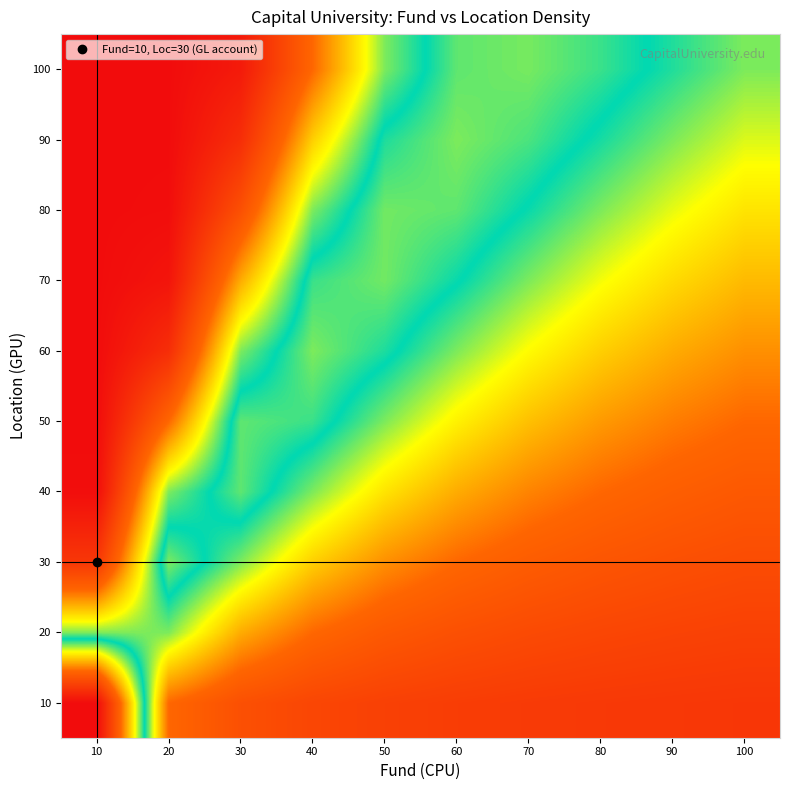

Reading right to left, list all the values displayed in this chart.

10: 100=4.5	90=4.7	80=4.8	70=5.0	60=5.2	50=5.6	40=6.2	30=7.3	20=9.6	10=38.3
20: 100=5.6	90=5.9	80=6.2	70=6.6	60=7.3	50=8.2	40=9.6	30=12.2	20=17.3	10=17.3
30: 100=6.8	90=7.3	80=7.8	70=8.6	60=9.6	50=11.2	40=13.5	30=17.3	20=21.0	10=4.6
40: 100=8.2	90=8.8	80=9.6	70=10.7	60=12.2	50=14.3	40=17.3	30=20.5	20=17.3	10=0.2
50: 100=9.6	90=10.5	80=11.5	70=13.0	60=14.8	50=17.3	40=20.0	30=20.5	20=9.6	10=0.0
60: 100=11.2	90=12.2	80=13.5	70=15.2	60=17.3	50=19.6	40=21.0	30=17.3	20=3.6	10=0.0
70: 100=12.7	90=14.0	80=15.5	70=17.3	60=19.3	50=20.8	40=20.0	30=12.2	20=0.9	10=0.0
80: 100=14.3	90=15.7	80=17.3	70=19.0	60=20.5	50=20.8	40=17.3	30=7.3	20=0.2	10=0.0
90: 100=15.9	90=17.3	80=18.8	70=20.3	60=21.0	50=19.6	40=13.5	30=3.6	20=0.0	10=0.0
100: 100=17.3	90=18.7	80=20.0	70=20.9	60=20.5	50=17.3	40=9.6	30=1.5	20=0.0	10=0.0